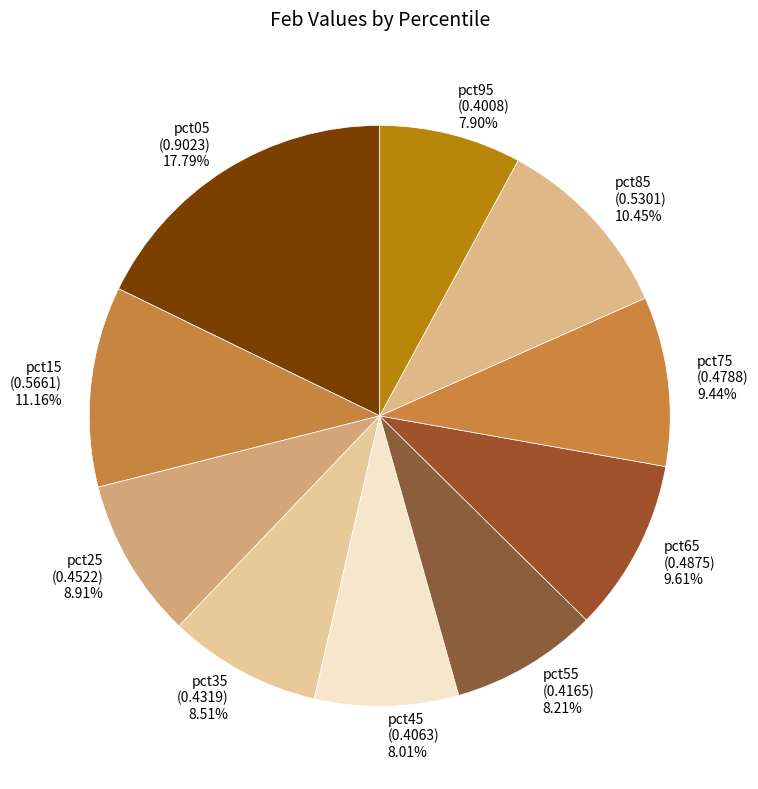

Does any single category account for the majority?

No